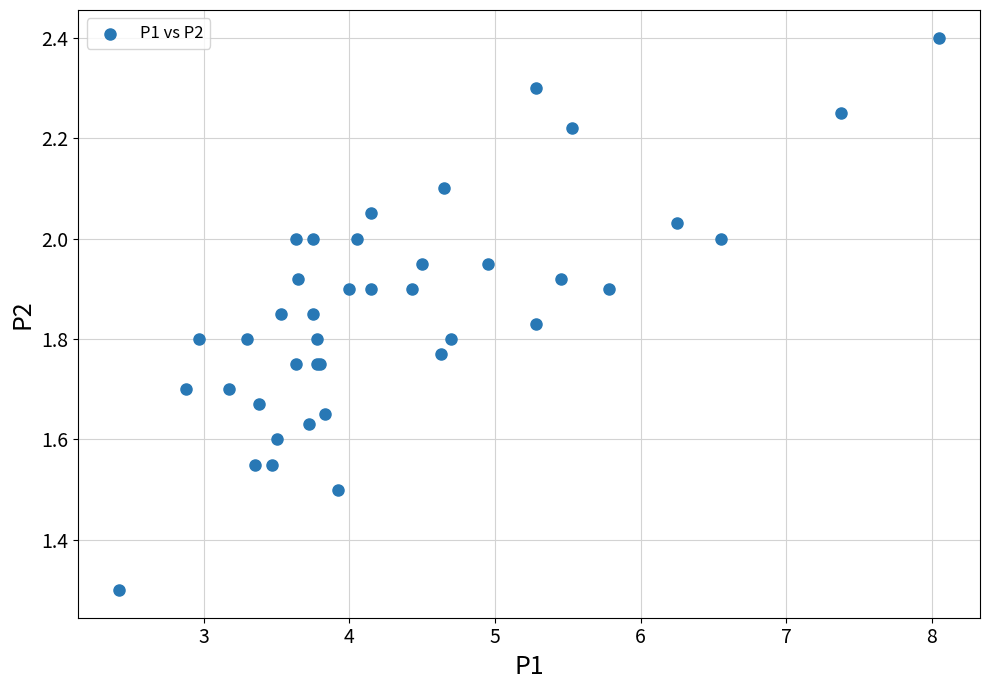

What Y value in the scatter plot is closest to 1?

1.3